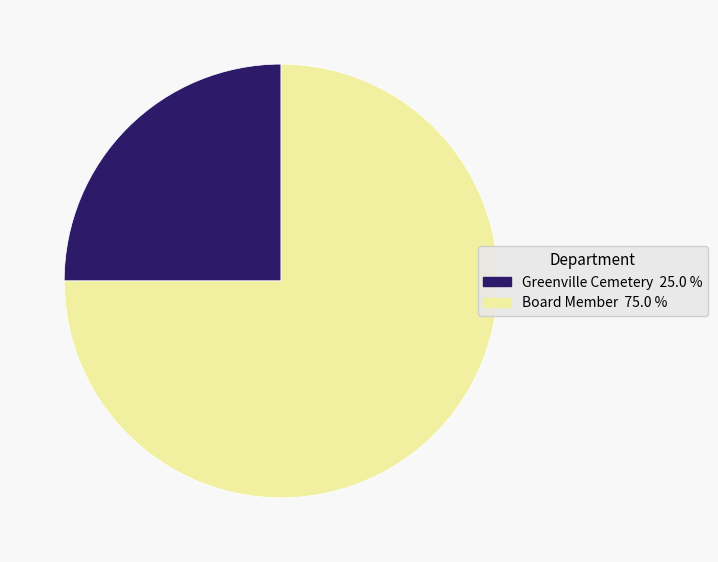

What is the smallest slice in the pie chart?

Greenville Cemetery